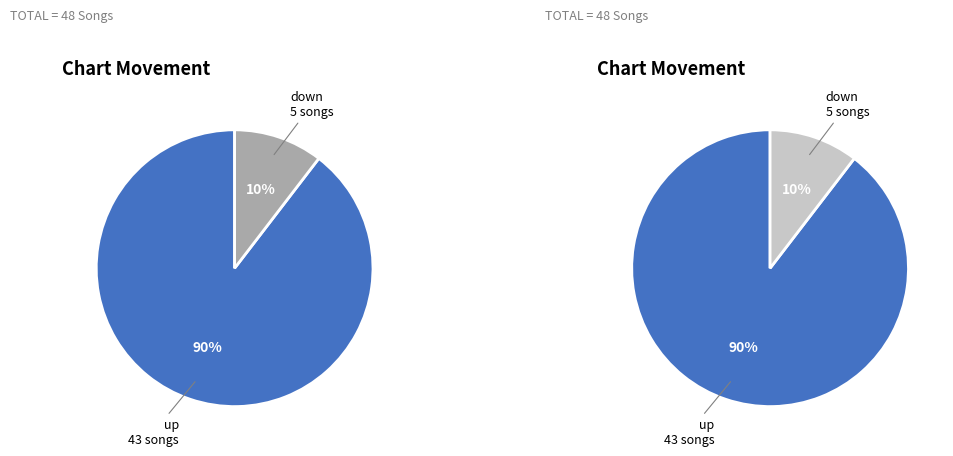

Approximately how many times larger is the value at up compared to down?

8.6